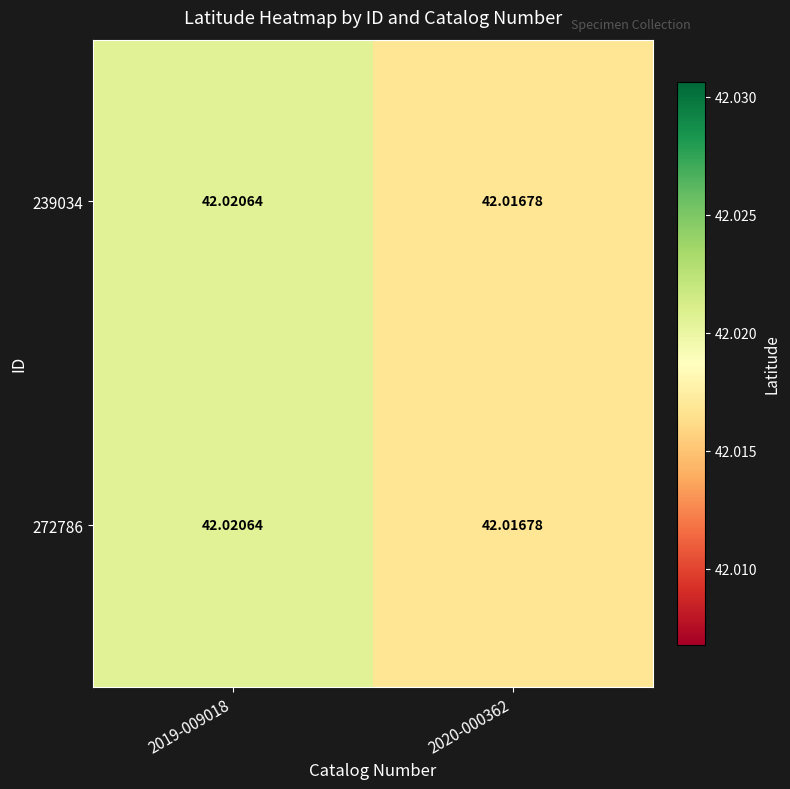

Is the value of 272786 at 2020-000362 greater than the value of 239034 at 2019-009018?

No